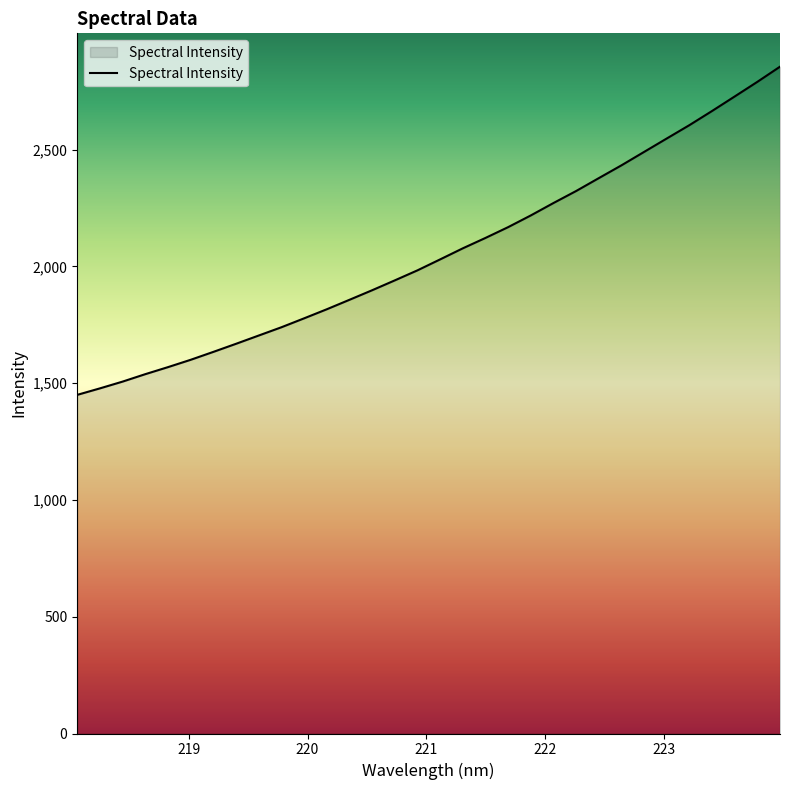

What is the greatest value displayed?

2855.2